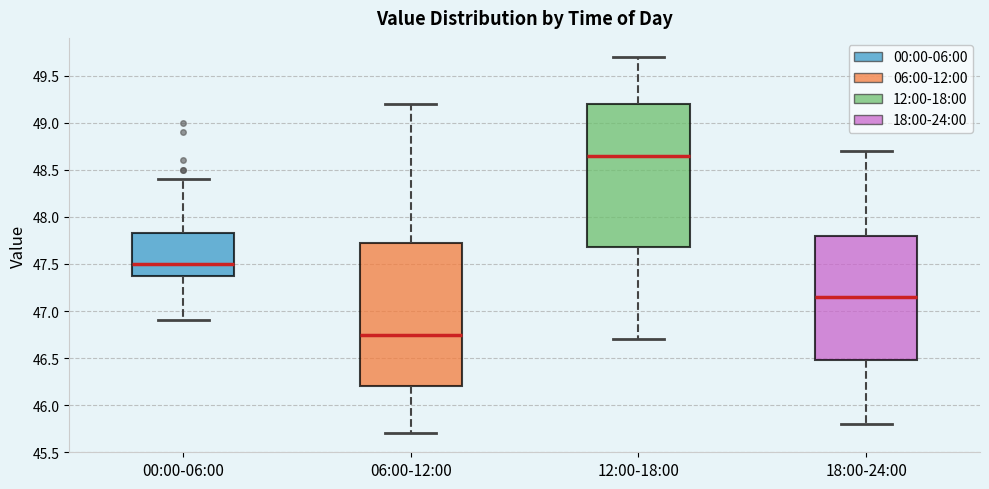

Which box's median line is the highest?

12:00-18:00